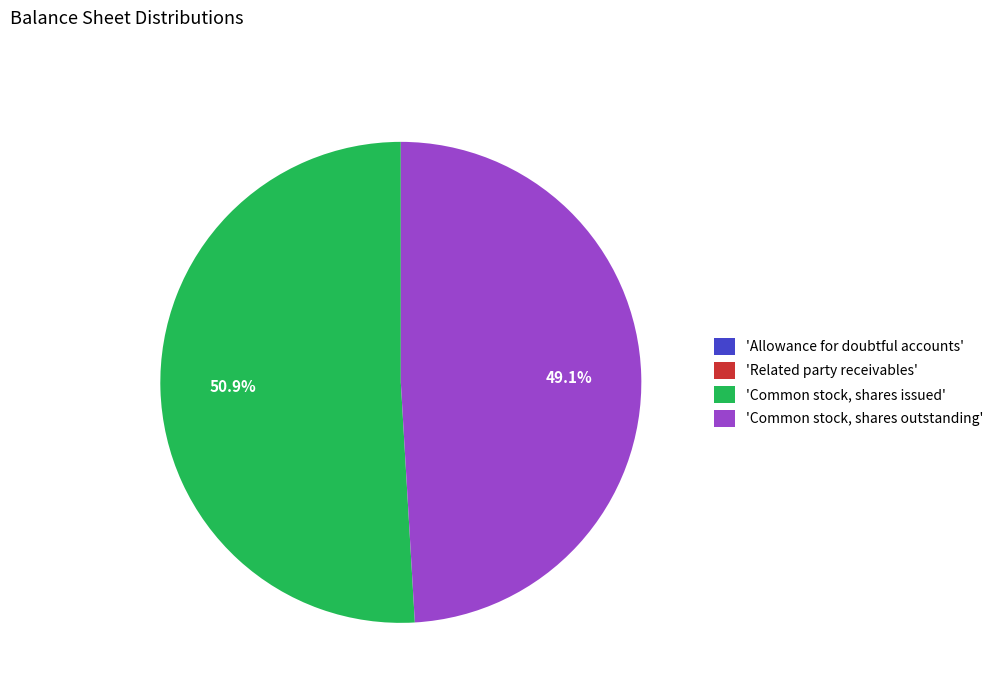

Which slice represents more than half of the pie?

'Common stock, shares issued'